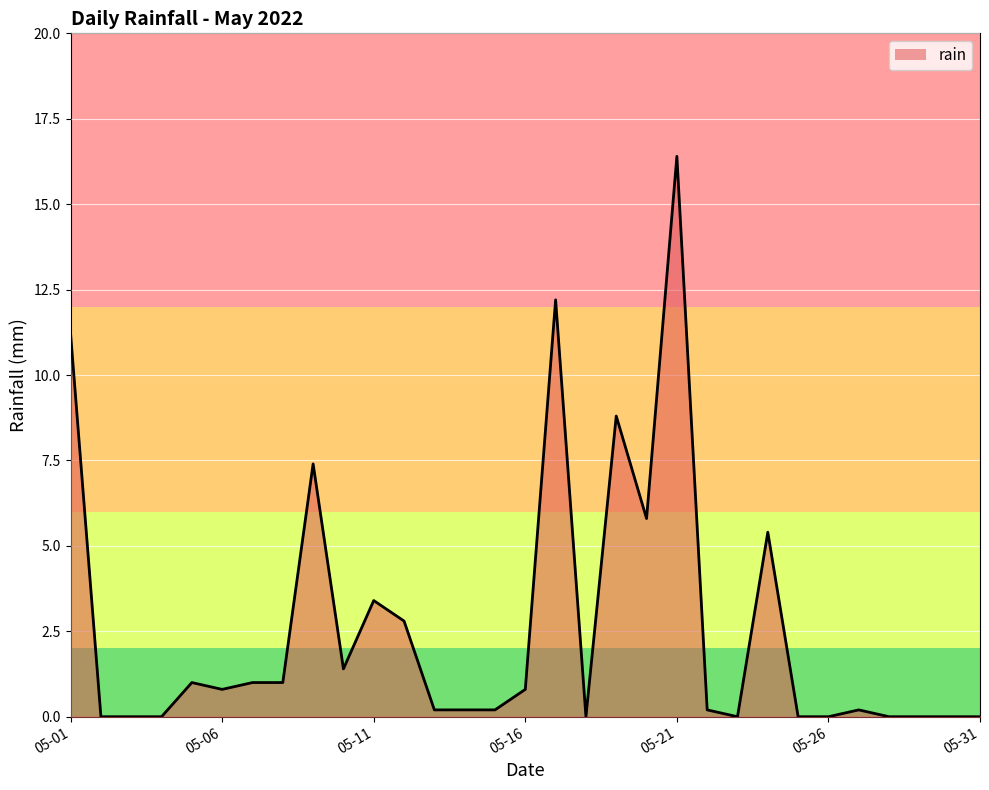

What is the greatest value displayed?

16.4